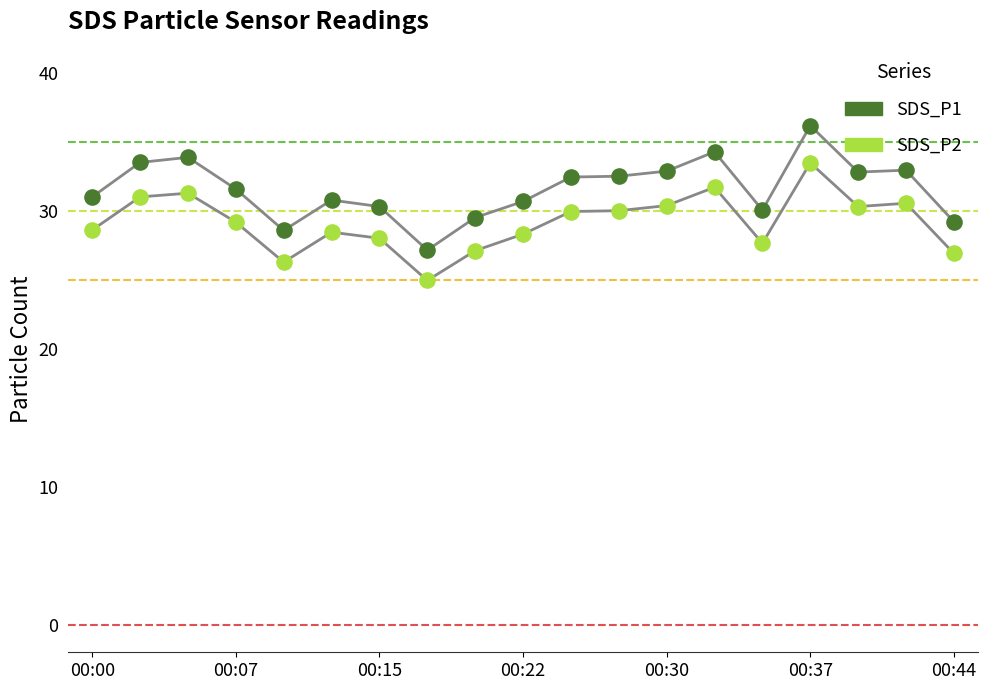

What are all the series names shown in the legend?

SDS_P1, SDS_P2